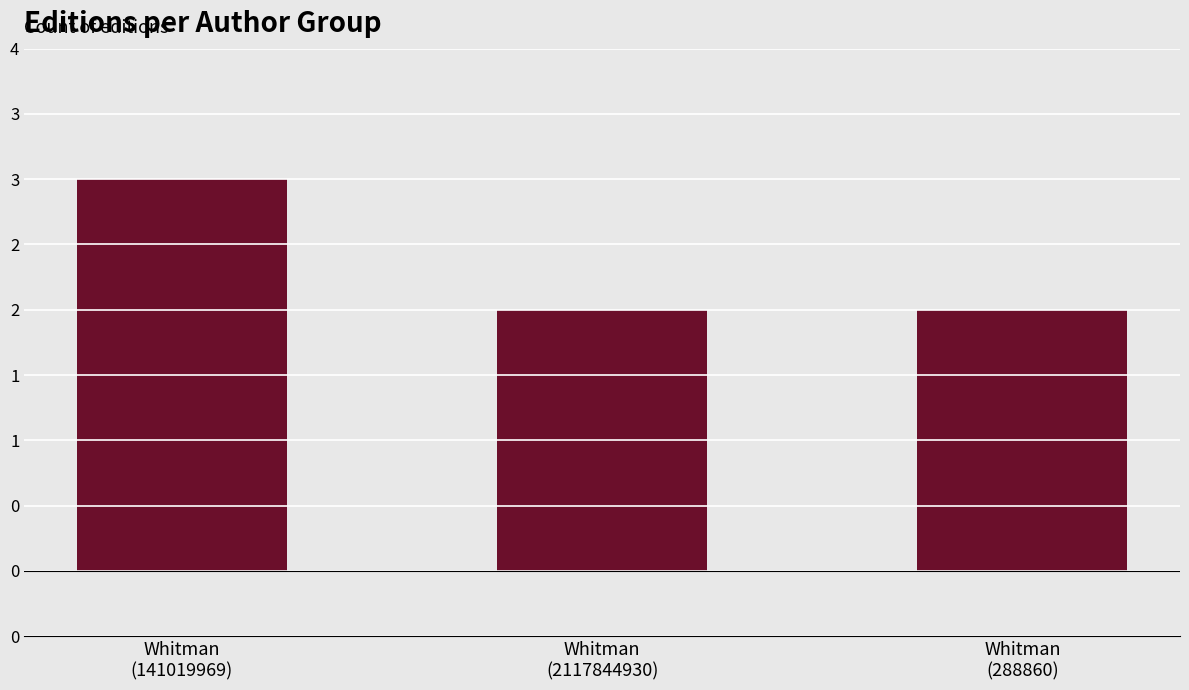

What position from the left is Whitman
(2117844930)?

2